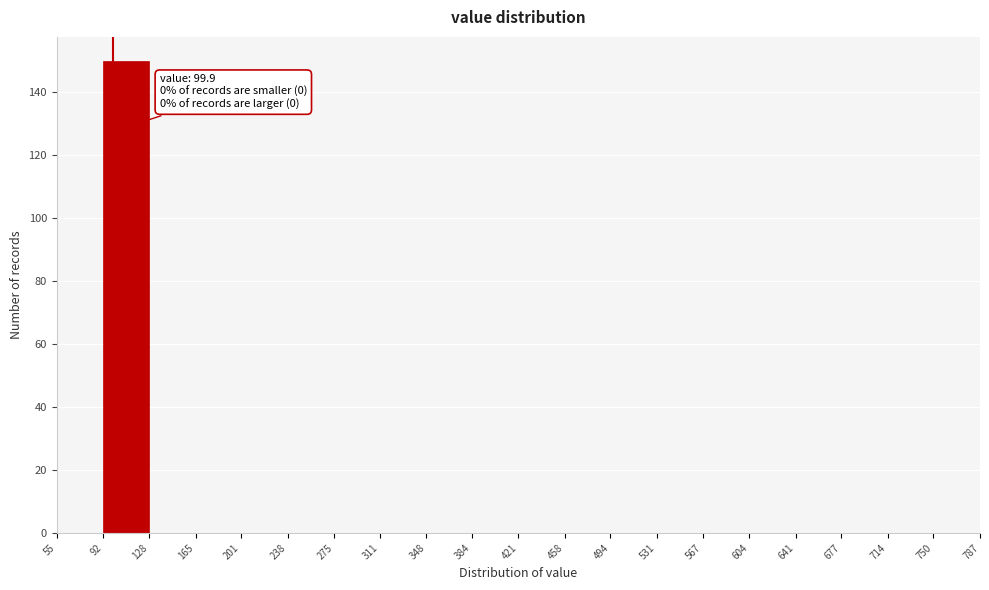

Over which range of the x-axis is the bar tallest?

92 to 128